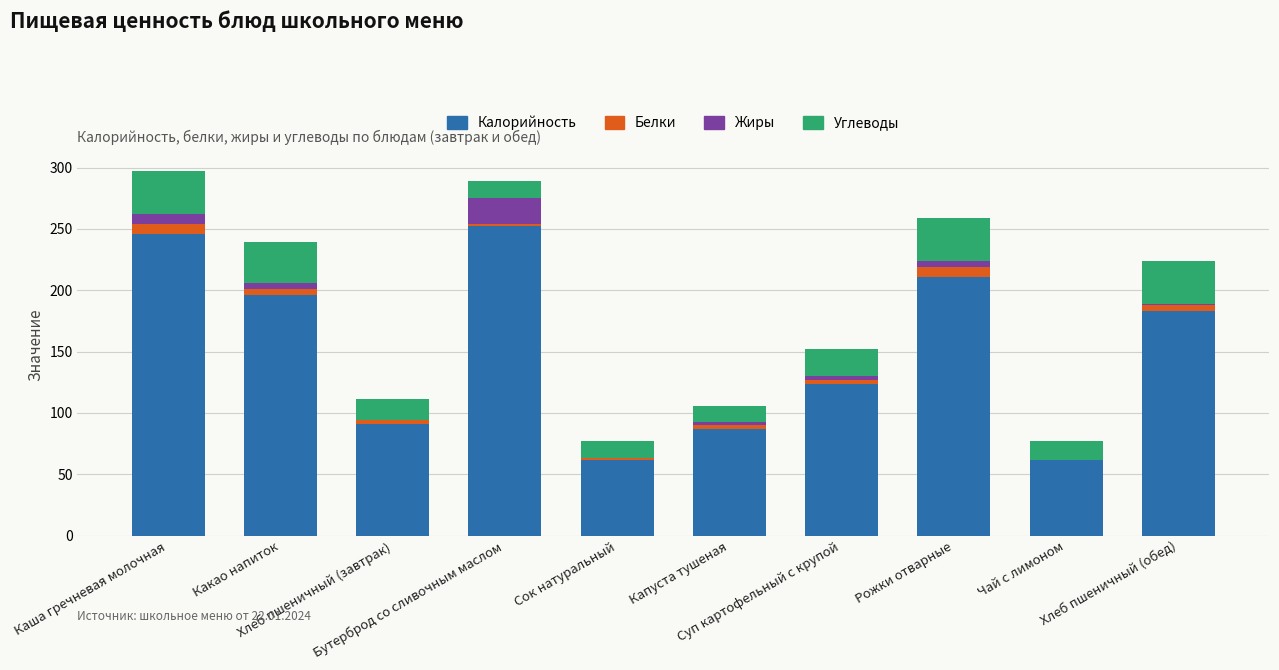

What is the sum of all Калорийность values?

1514.2